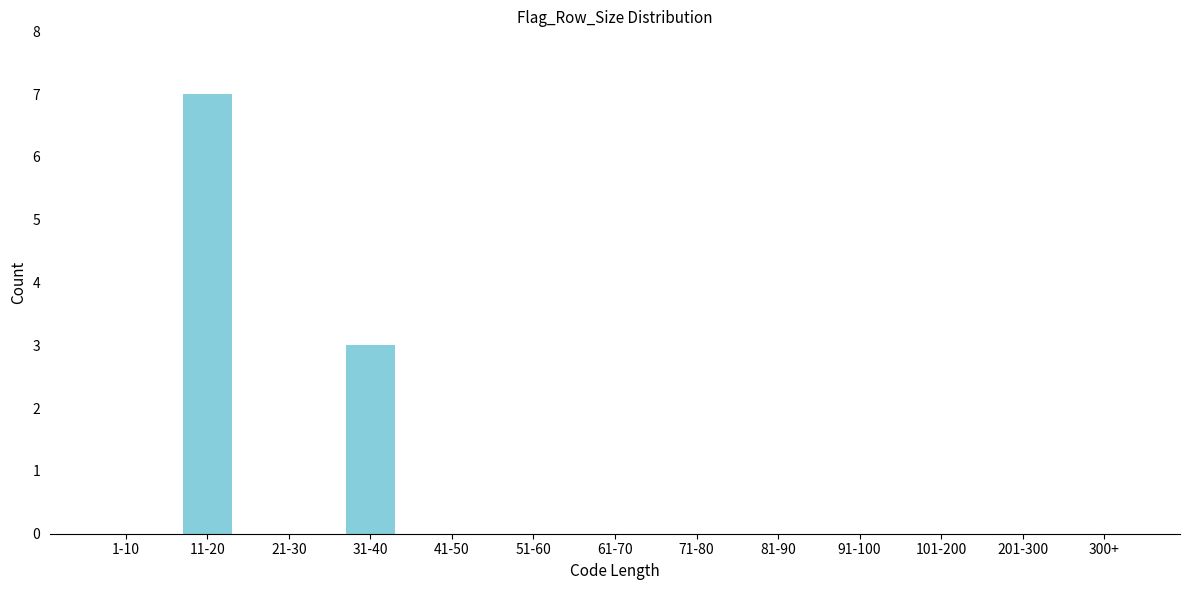

Reading left to right, extract all data points from this chart.

1-10=0	11-20=7	21-30=0	31-40=3	41-50=0	51-60=0	61-70=0	71-80=0	81-90=0	91-100=0	101-200=0	201-300=0	300+=0